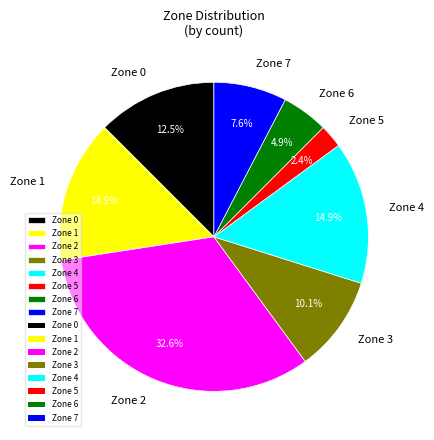

Is Zone 1 the majority of the pie?

No